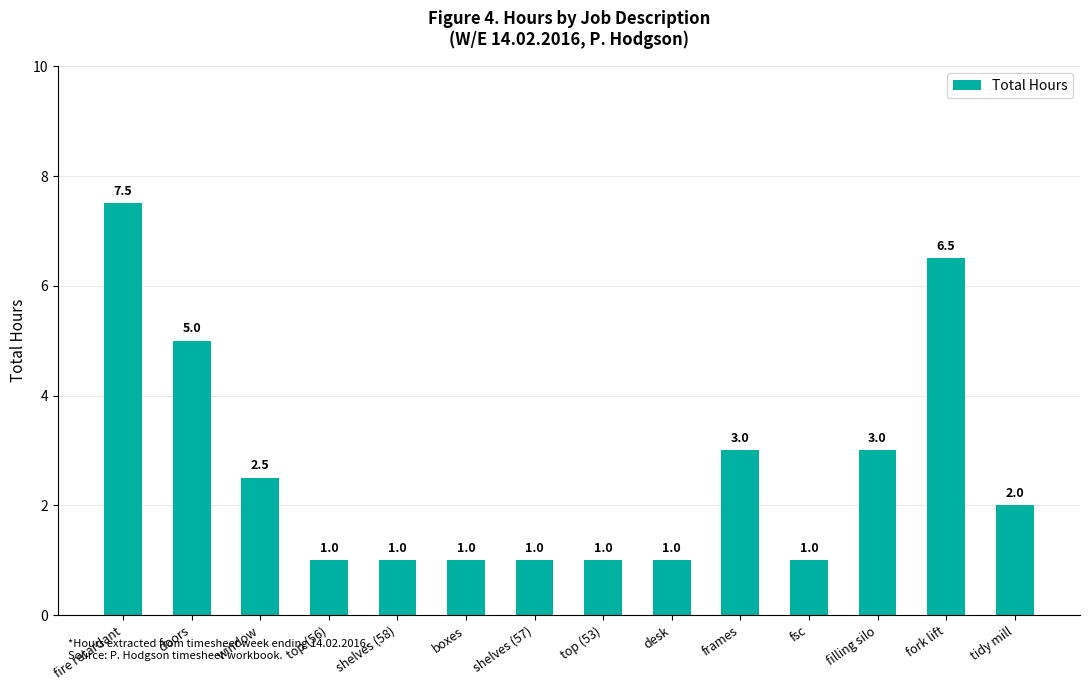

What is the difference between the maximum and minimum values?

6.5